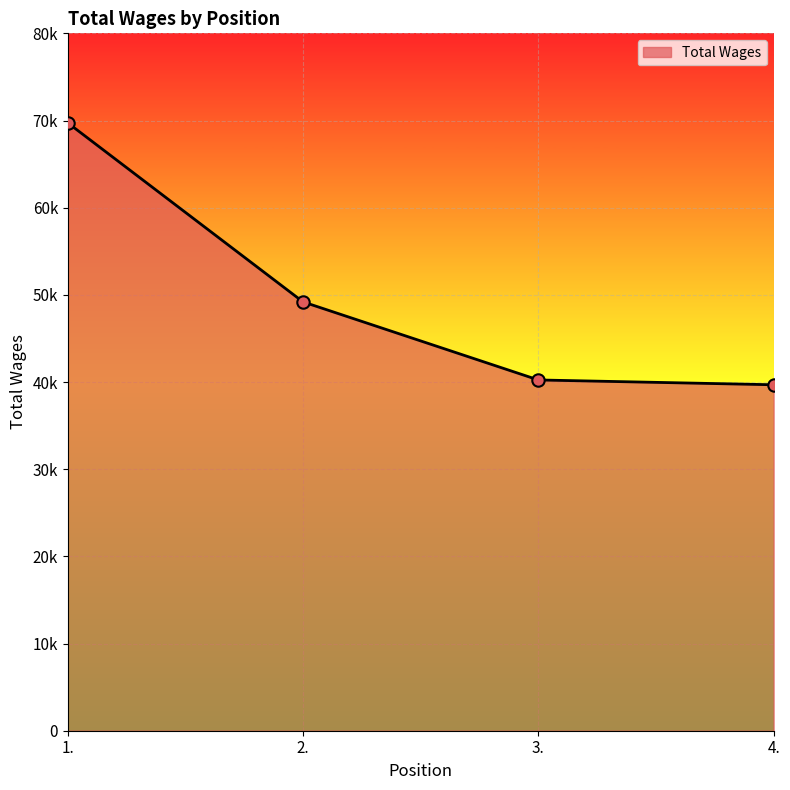

What is the ratio of the value at 1. to the value at 4.?

1.8